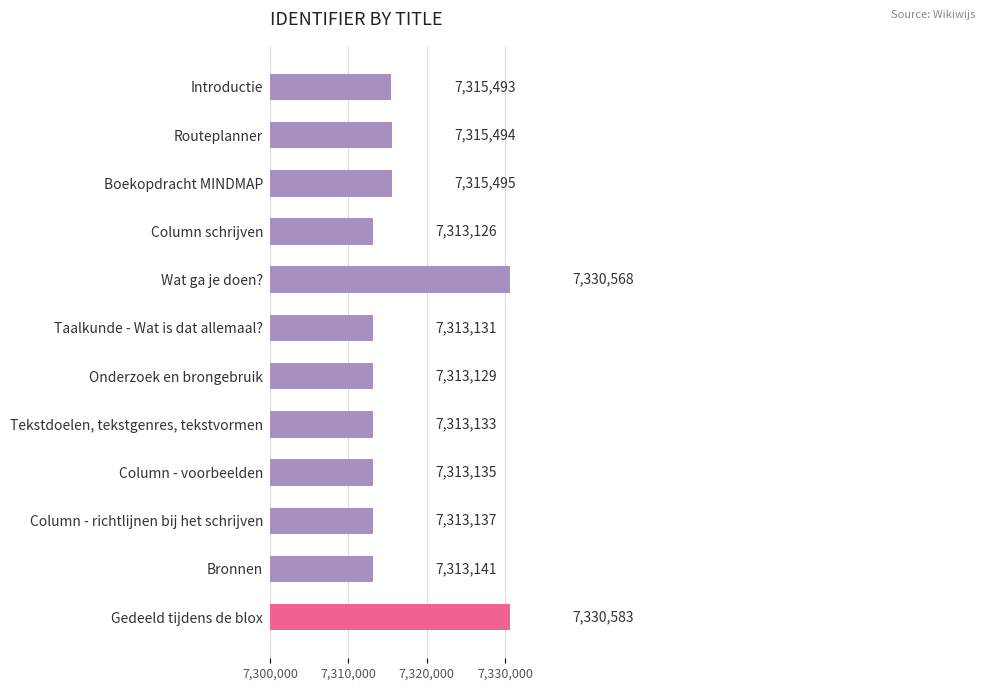

List the labels in order of value, smallest first.

Column schrijven, Onderzoek en brongebruik, Taalkunde - Wat is dat allemaal?, Tekstdoelen, tekstgenres, tekstvormen, Column - voorbeelden, Column - richtlijnen bij het schrijven, Bronnen, Introductie, Routeplanner, Boekopdracht MINDMAP, Wat ga je doen?, Gedeeld tijdens de blox